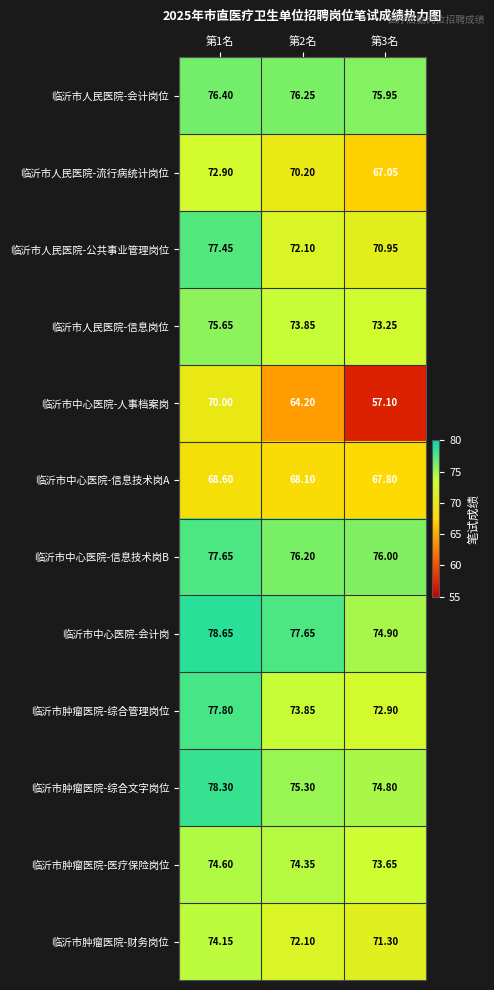

Between 第2名 and 第3名, which series saw the biggest shift?

临沂市中心医院-人事档案岗